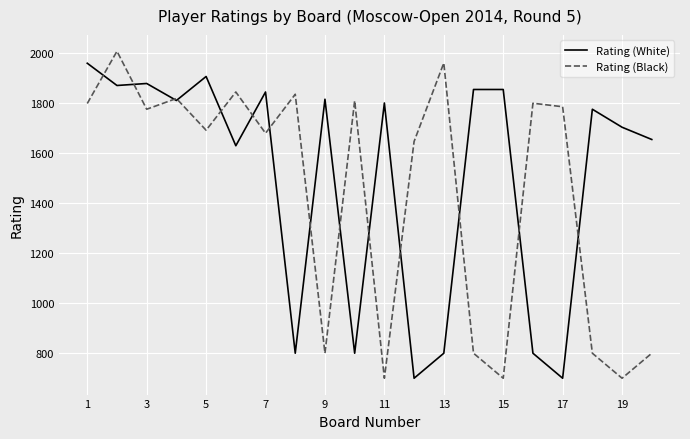

What is the minimum value shown in the chart?

700